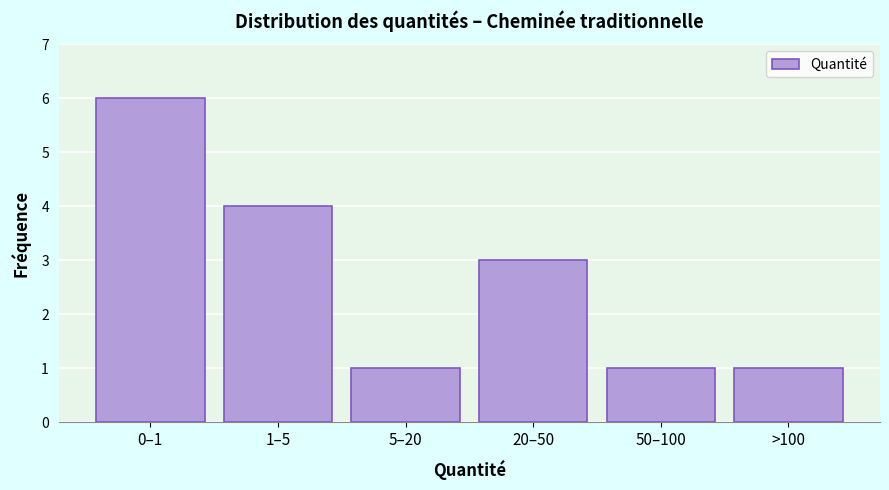

Reading left to right, list all the values displayed in this chart.

0–1=6	1–5=4	5–20=1	20–50=3	50–100=1	>100=1